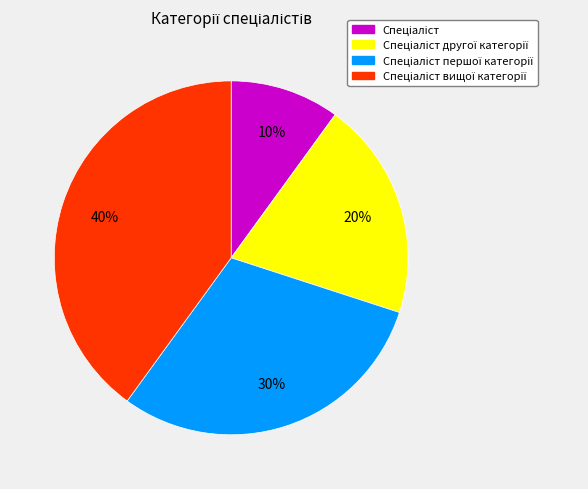

To the nearest percent, what is the average slice percentage?

25%